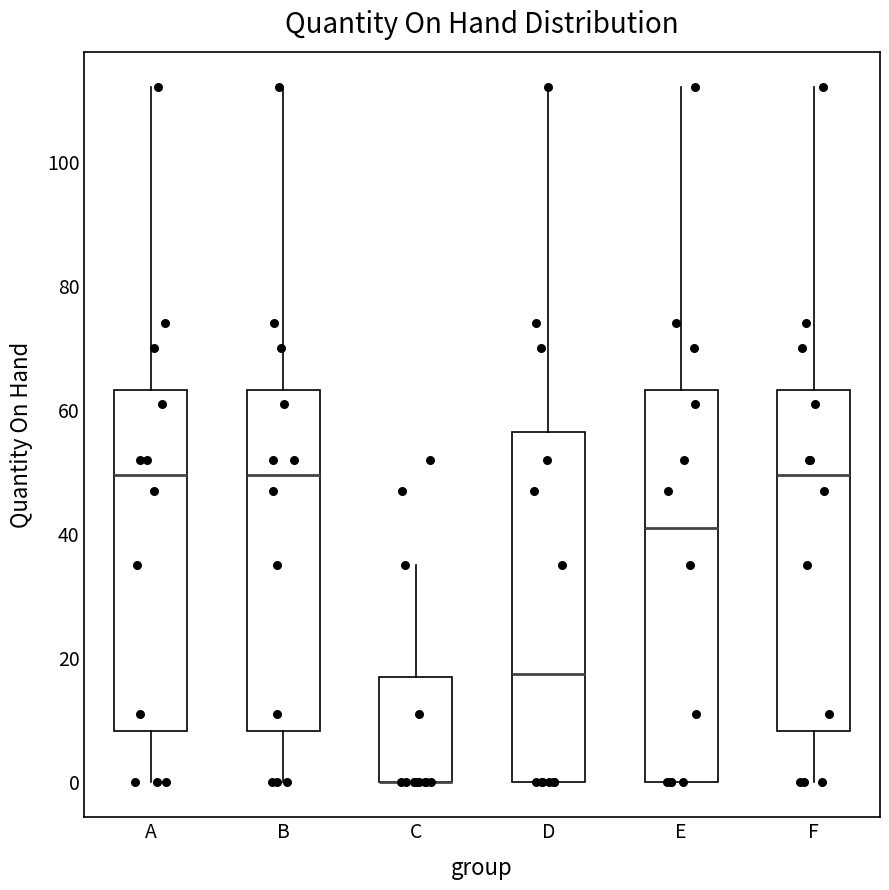

Comparing the boxes themselves (not the whiskers), which one is the tallest?

E